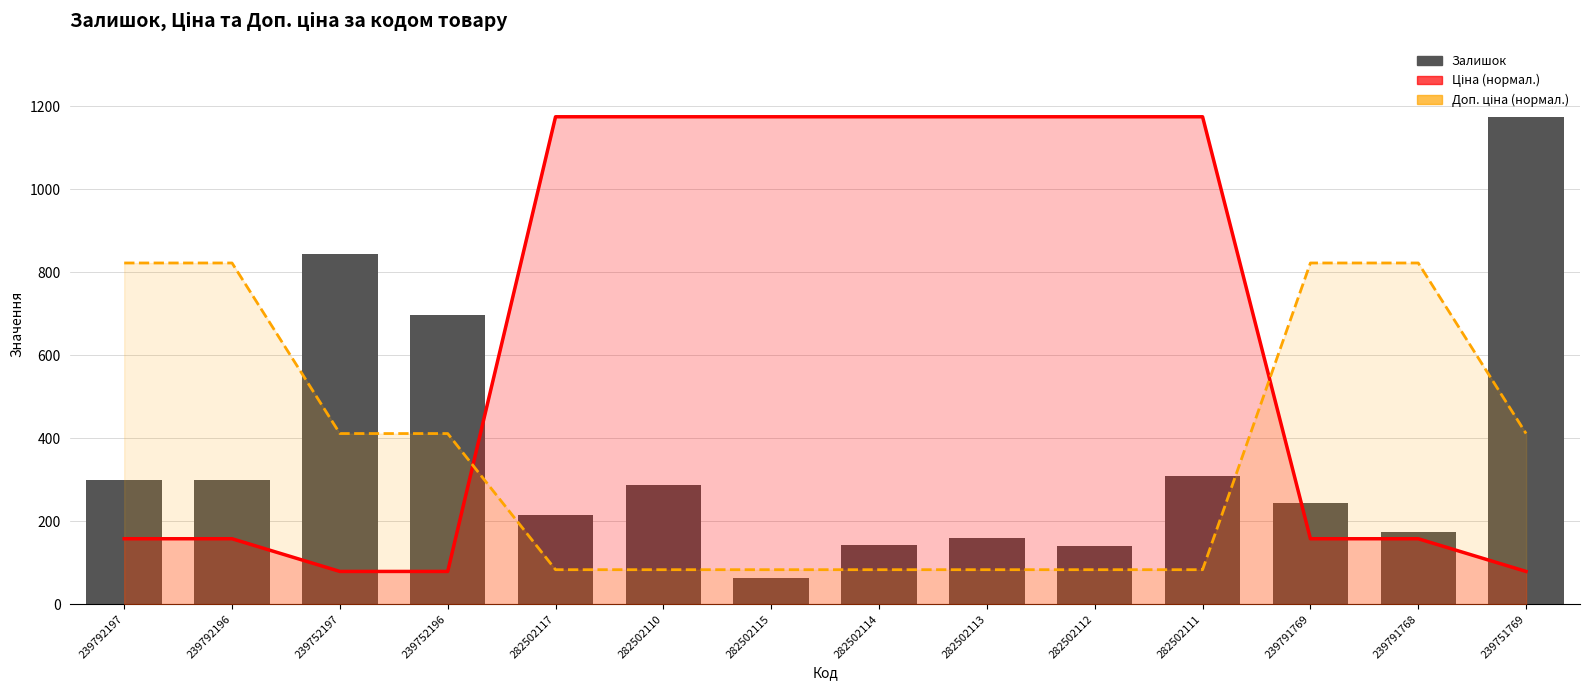

What is the sum of the Ціна лінія values at 239752196 and 239751769?

157.7